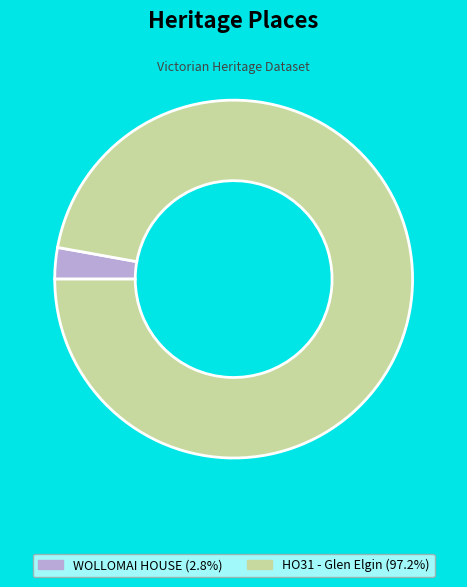

Rank the categories by value from highest to lowest.

HO31 - Glen Elgin, WOLLOMAI HOUSE